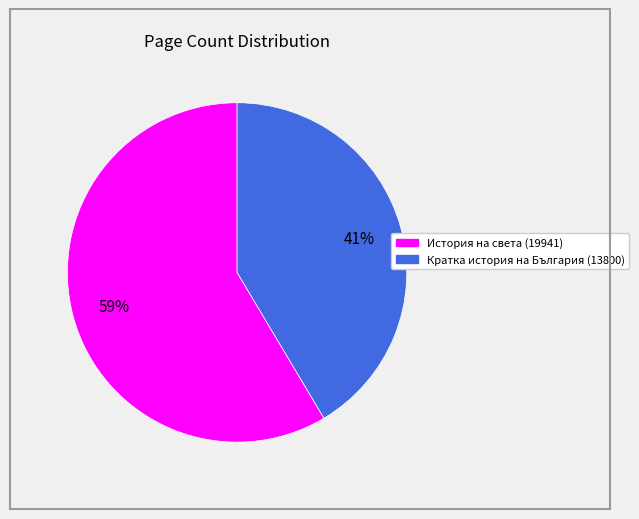

Approximately how many times larger is the value at Кратка история на България (13800) compared to История на света (19941)?

0.7